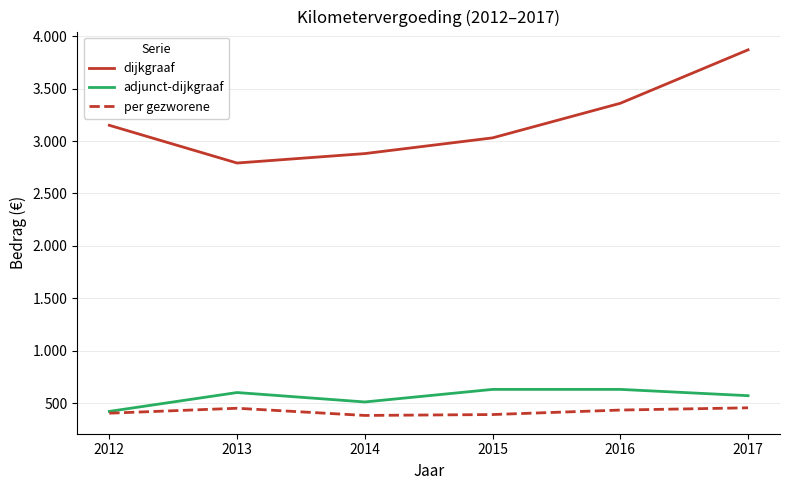

List the series in order of their peak value, lowest first.

per gezworene, adjunct-dijkgraaf, dijkgraaf